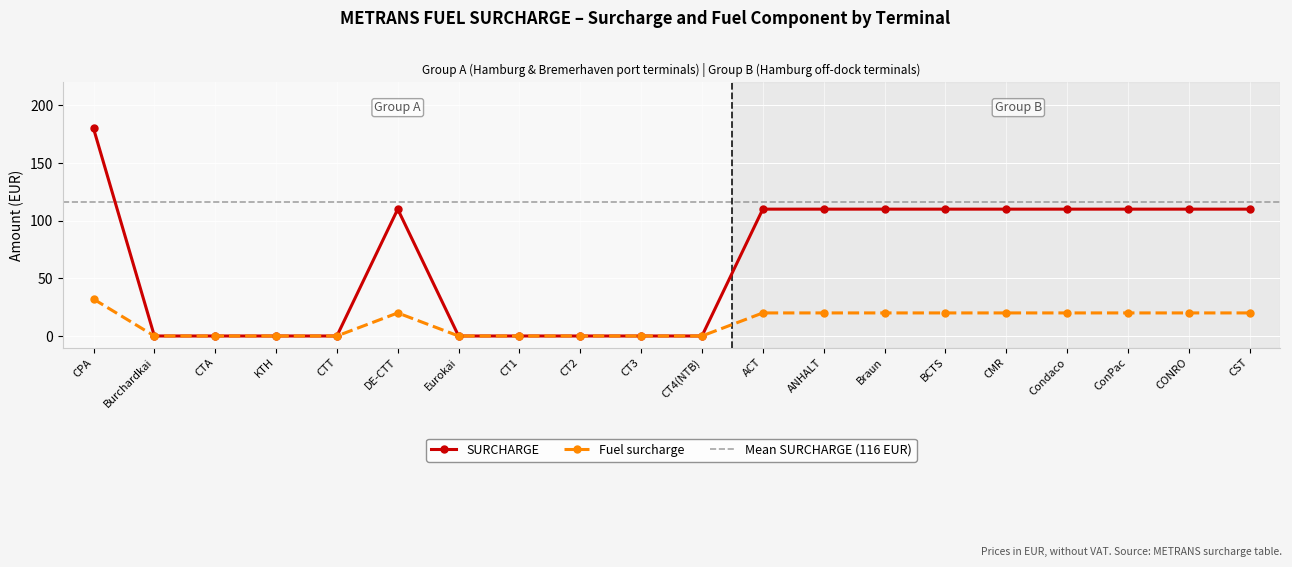

The value of SURCHARGE at Condaco is 110. True or false?

True